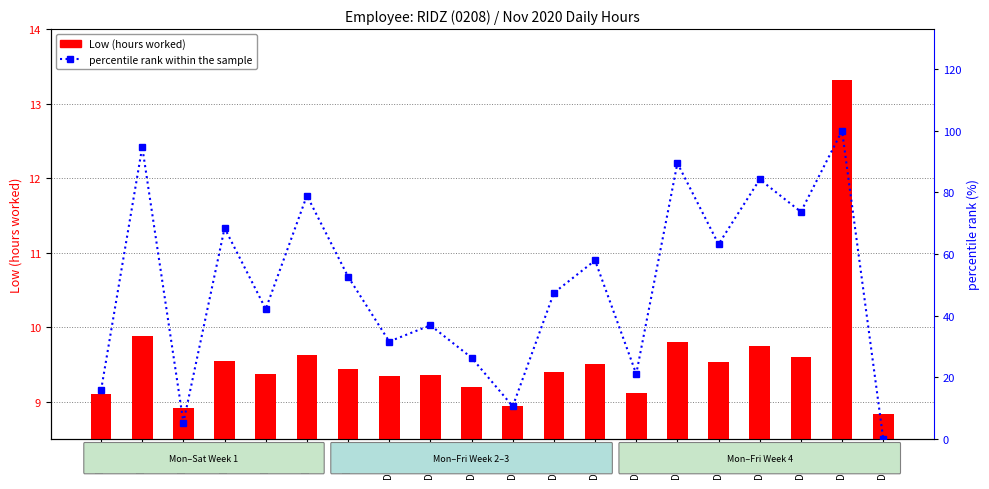

What is the difference between the maximum and second lowest values in the Low (hours worked) series?

4.4